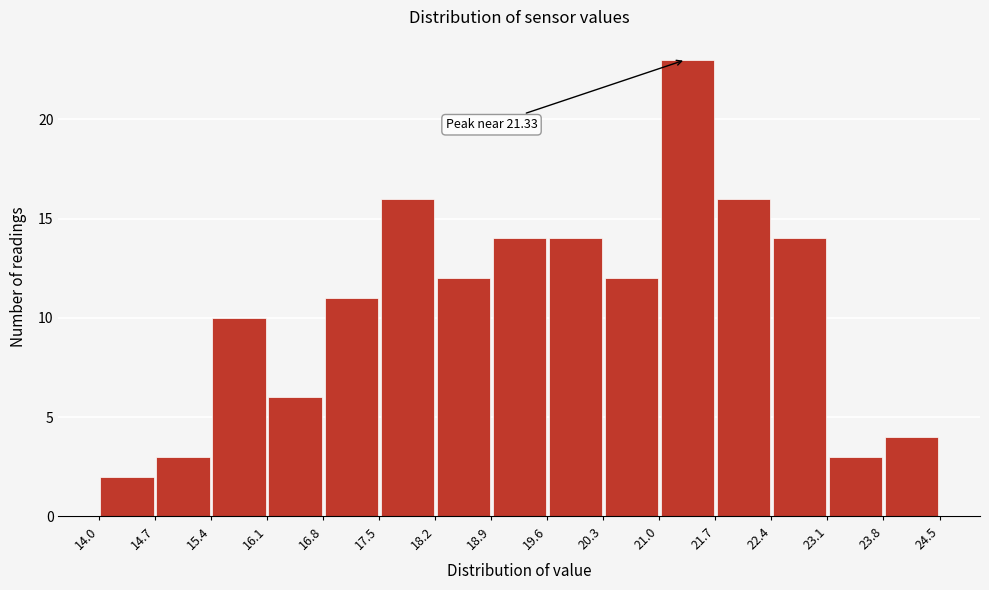

Over which range of the x-axis is the bar tallest?

21.0 to 21.7